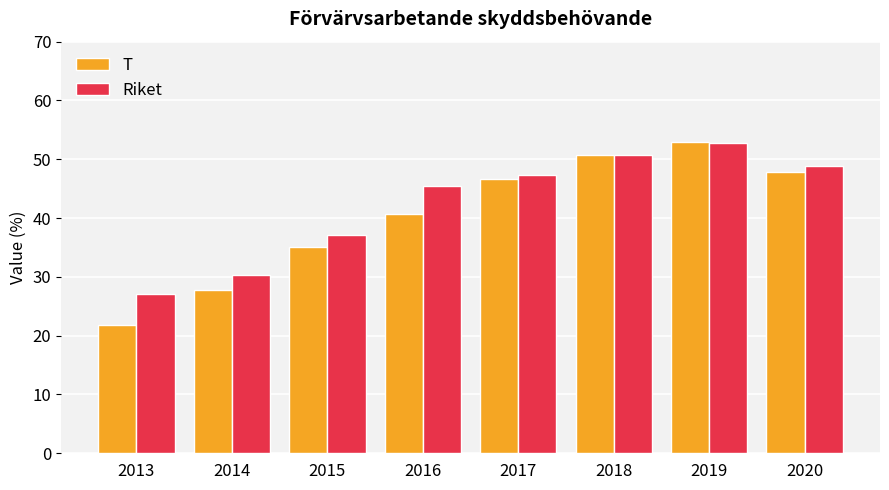

Which series changed the most between 2013 and 2019?

T